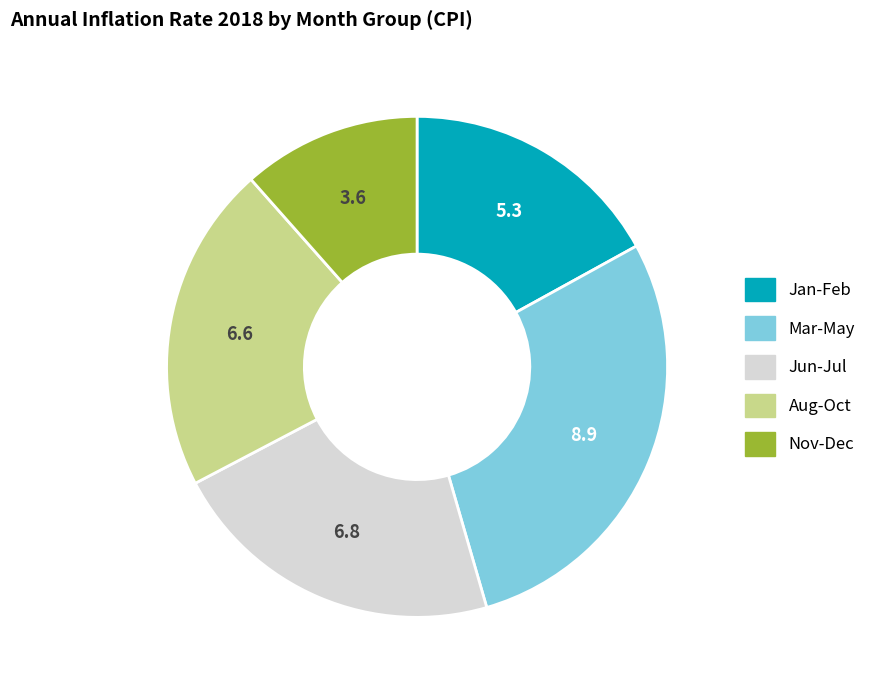

Is there any slice that represents more than half of the pie?

No